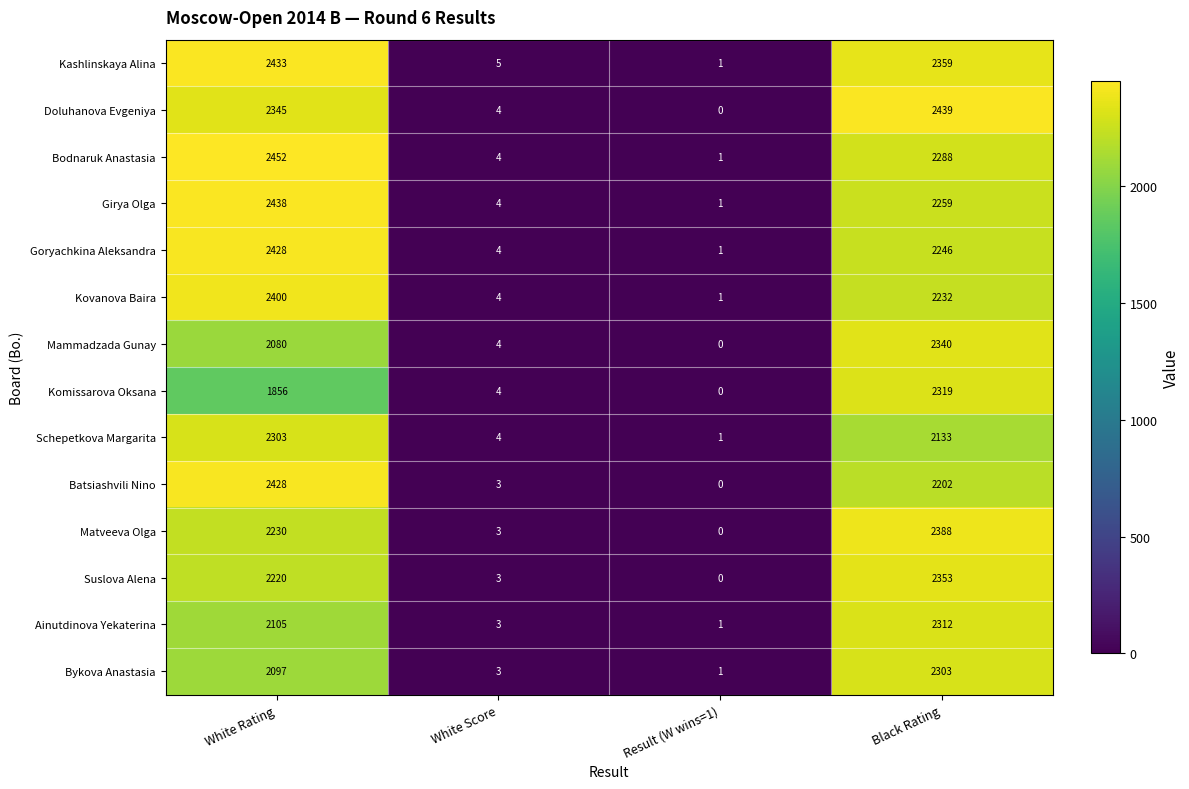

At how many categories does at least one series exceed 922?

2